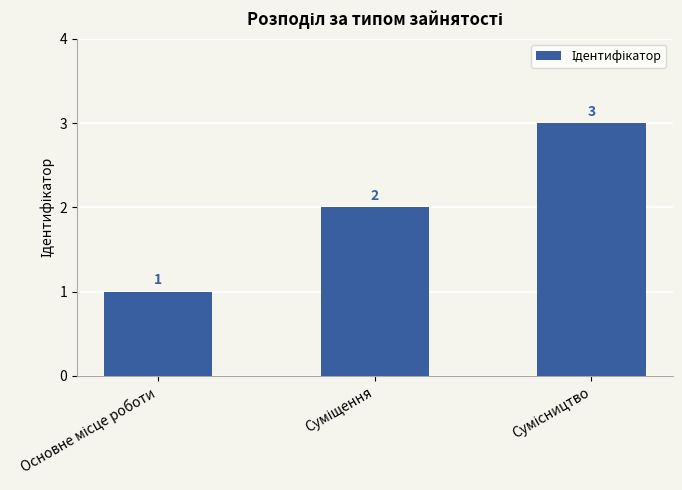

How many bars are there in total?

3